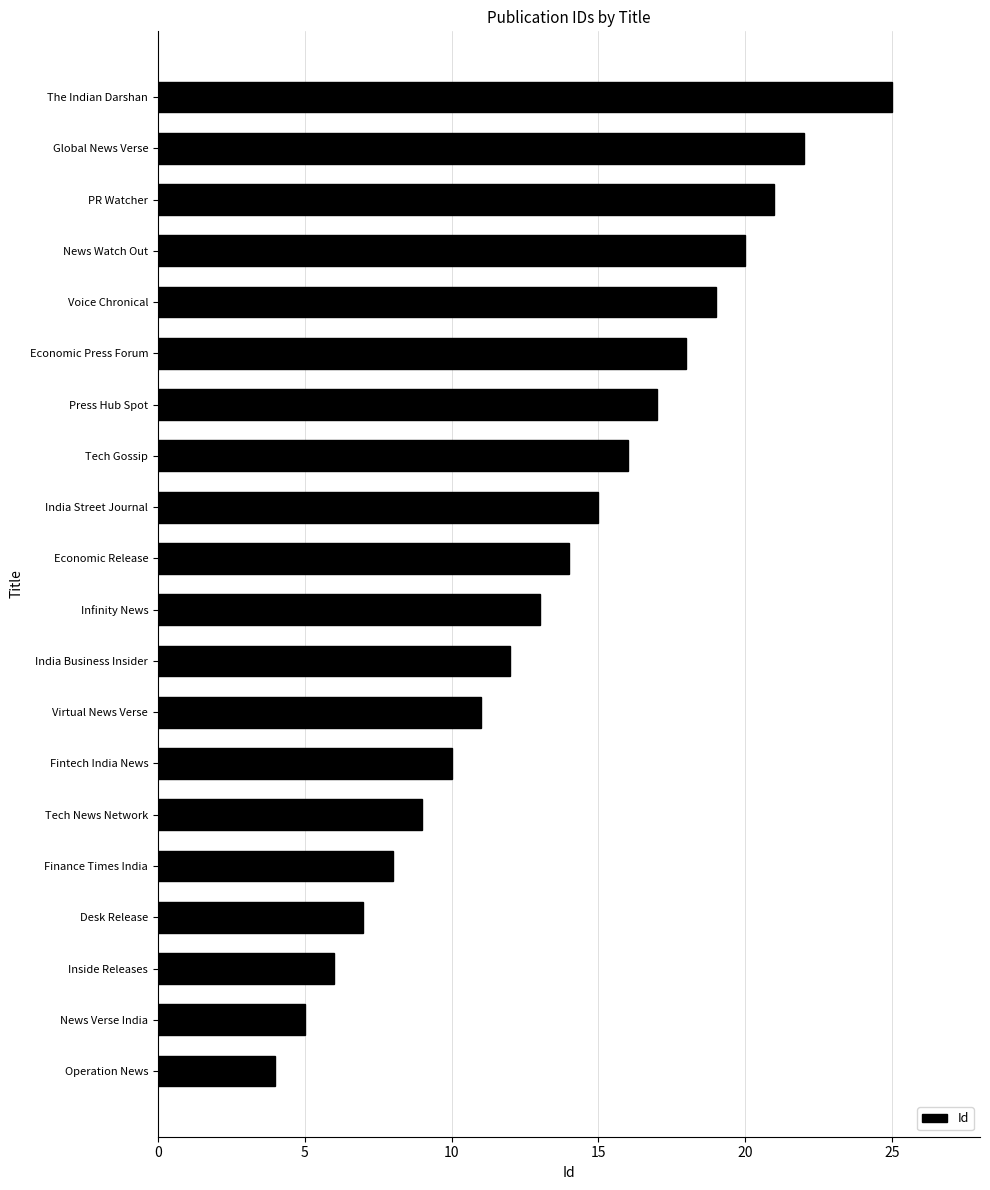

What is the average value?

14